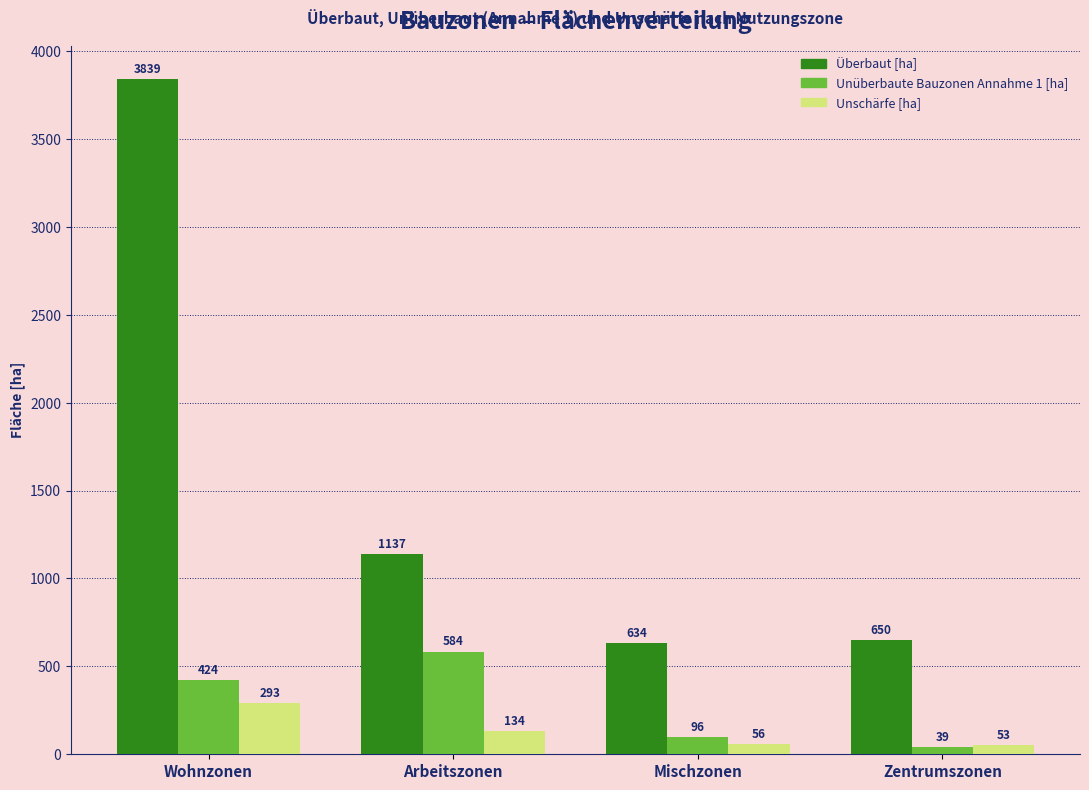

At how many categories does at least one series exceed 966?

2